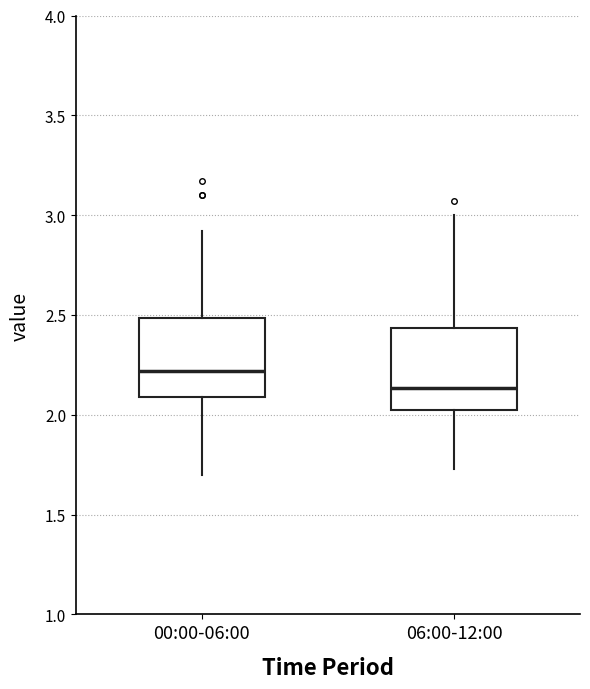

Where does the median line of the box for 00:00-06:00 sit on the y-axis? The values are not printed on the chart, so give them approximately, as read against the axis.

2.20